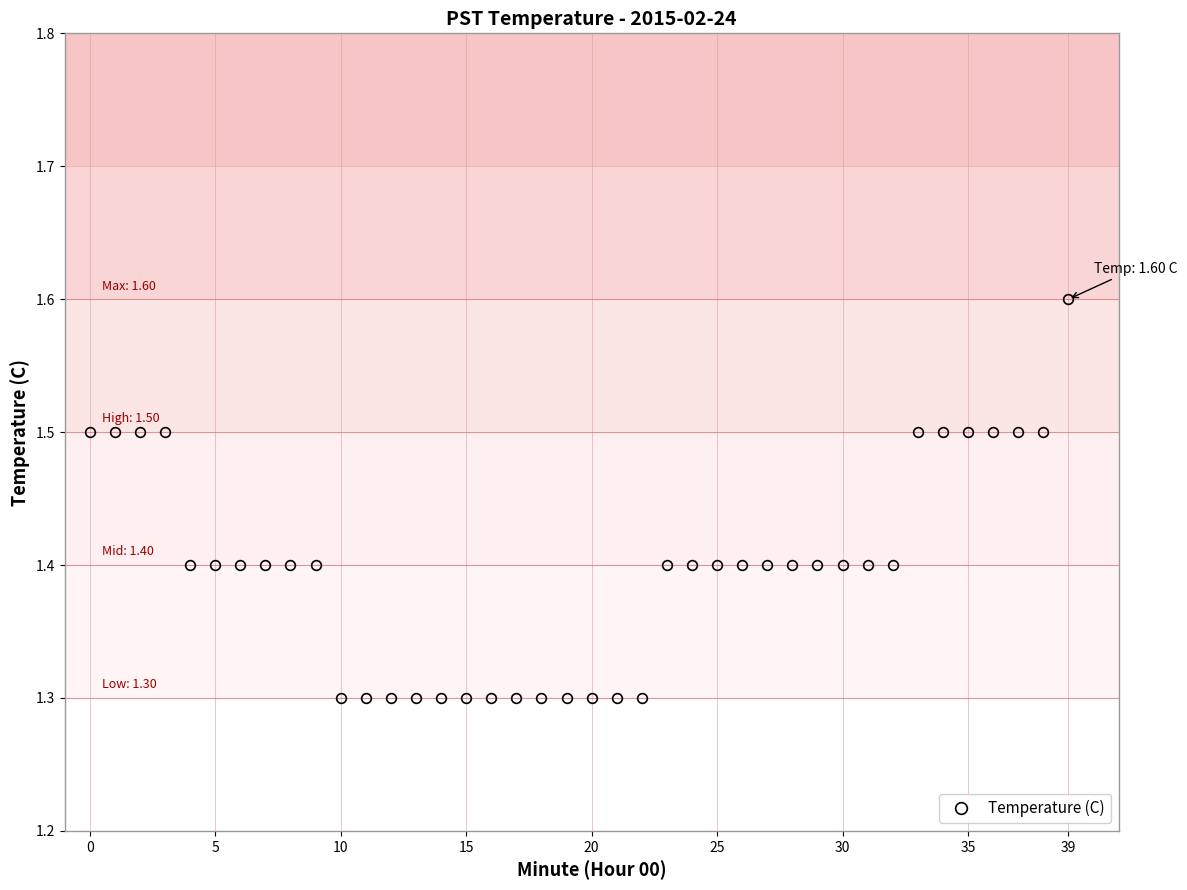

What is the value of the 21st point from the left?

1.3